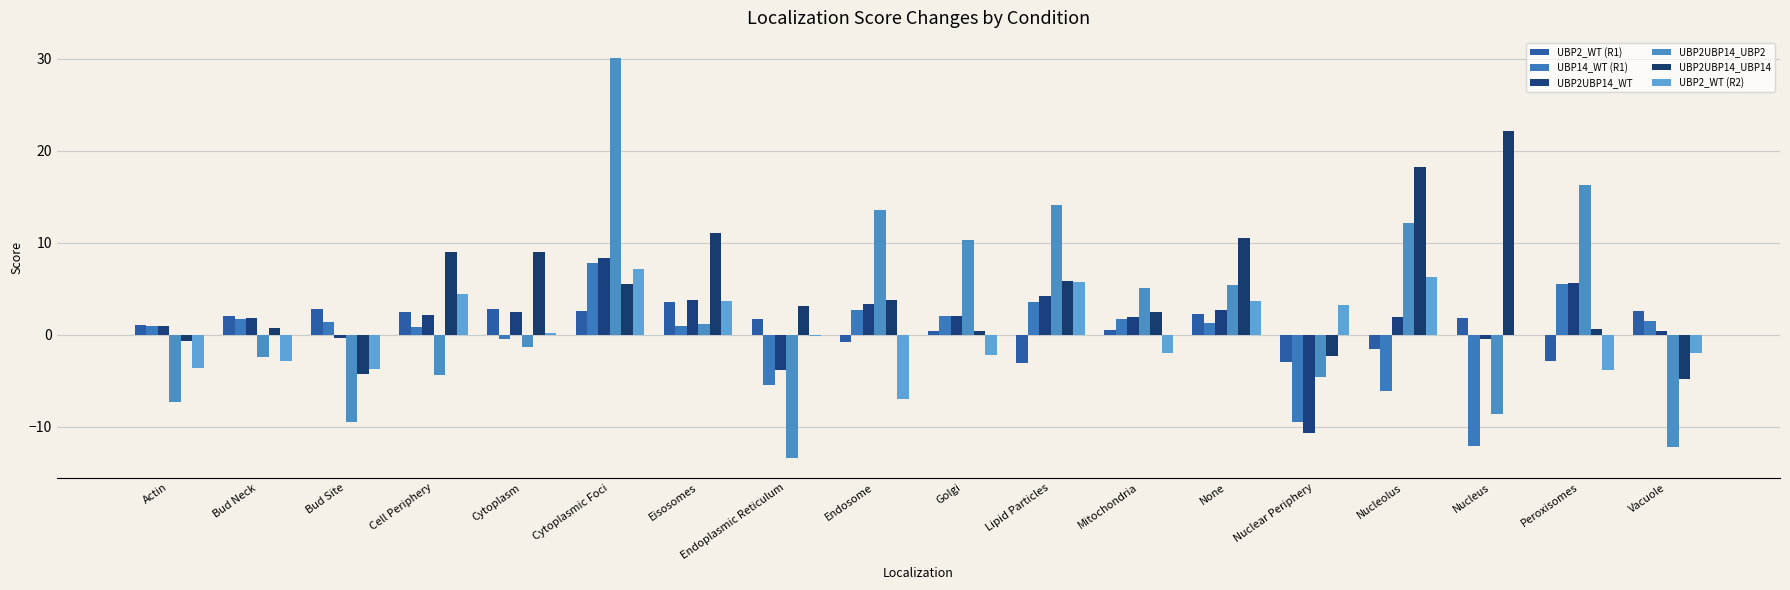

True or false: UBP2_WT (R2) has a value of -0.1 at Endoplasmic Reticulum.

True